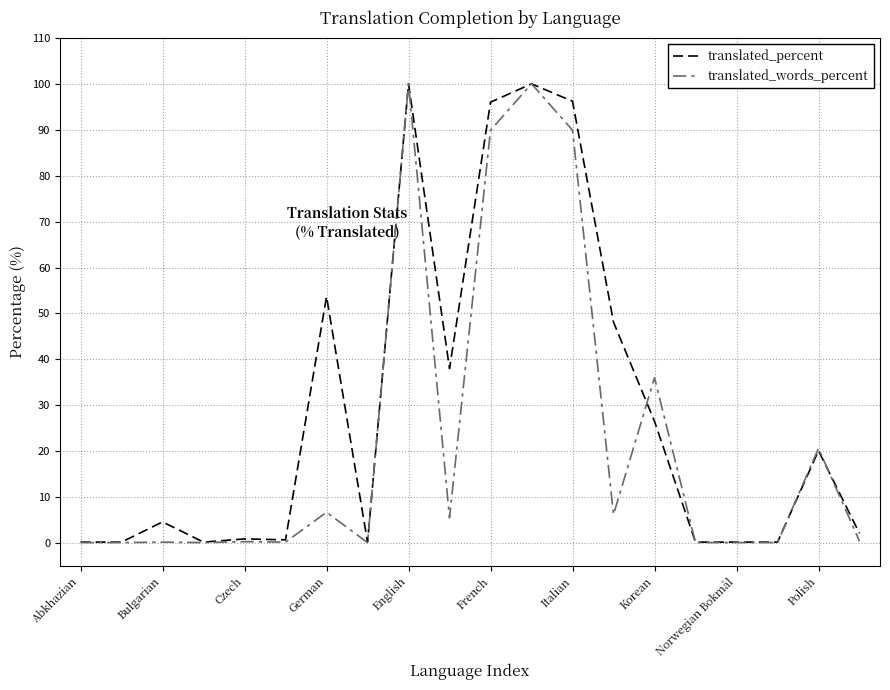

What is the maximum value for translated_words_percent?

100.0